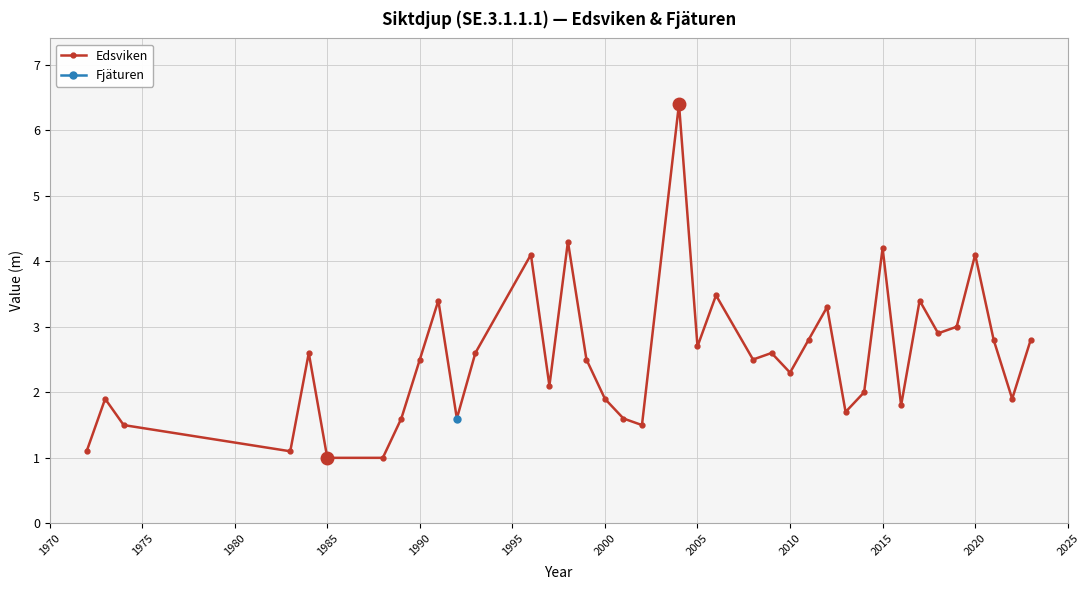

True or false: Edsviken has more than 1 interior local peaks.

True